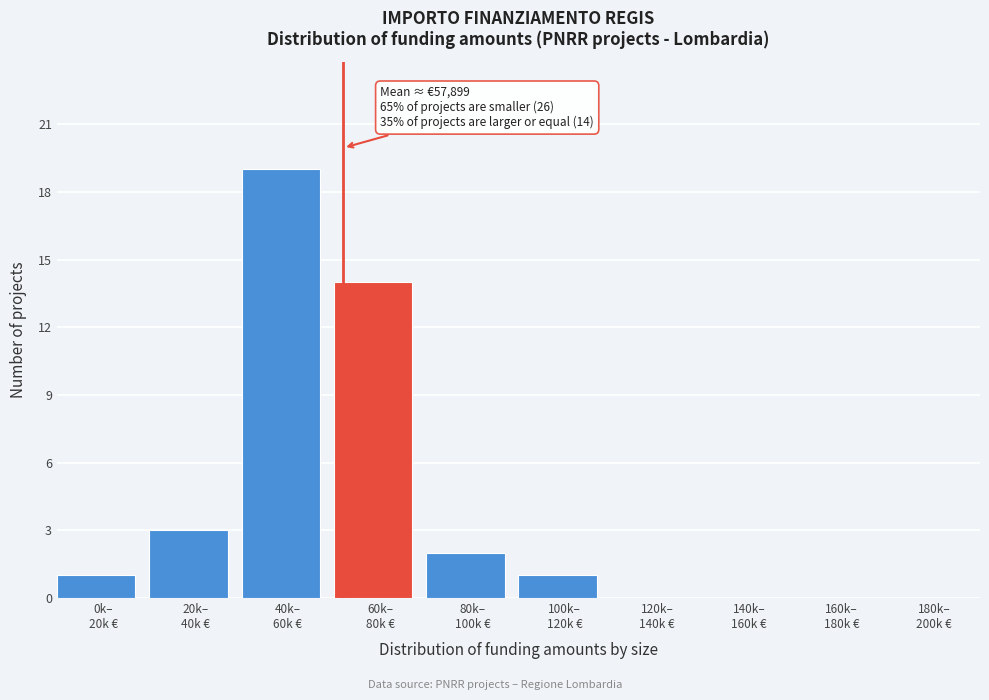

What is the sum of all values?

40